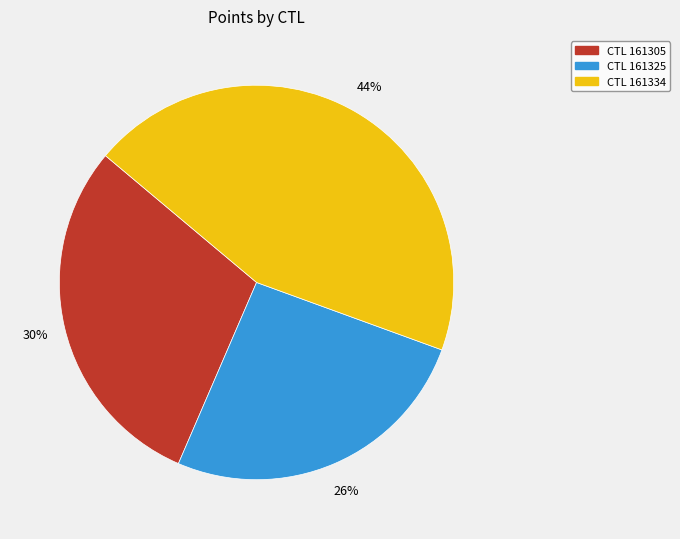

How many slices are in this pie chart?

3